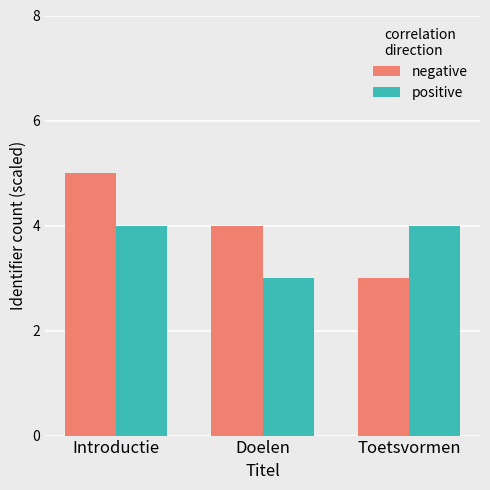

Are the bars horizontal?

No